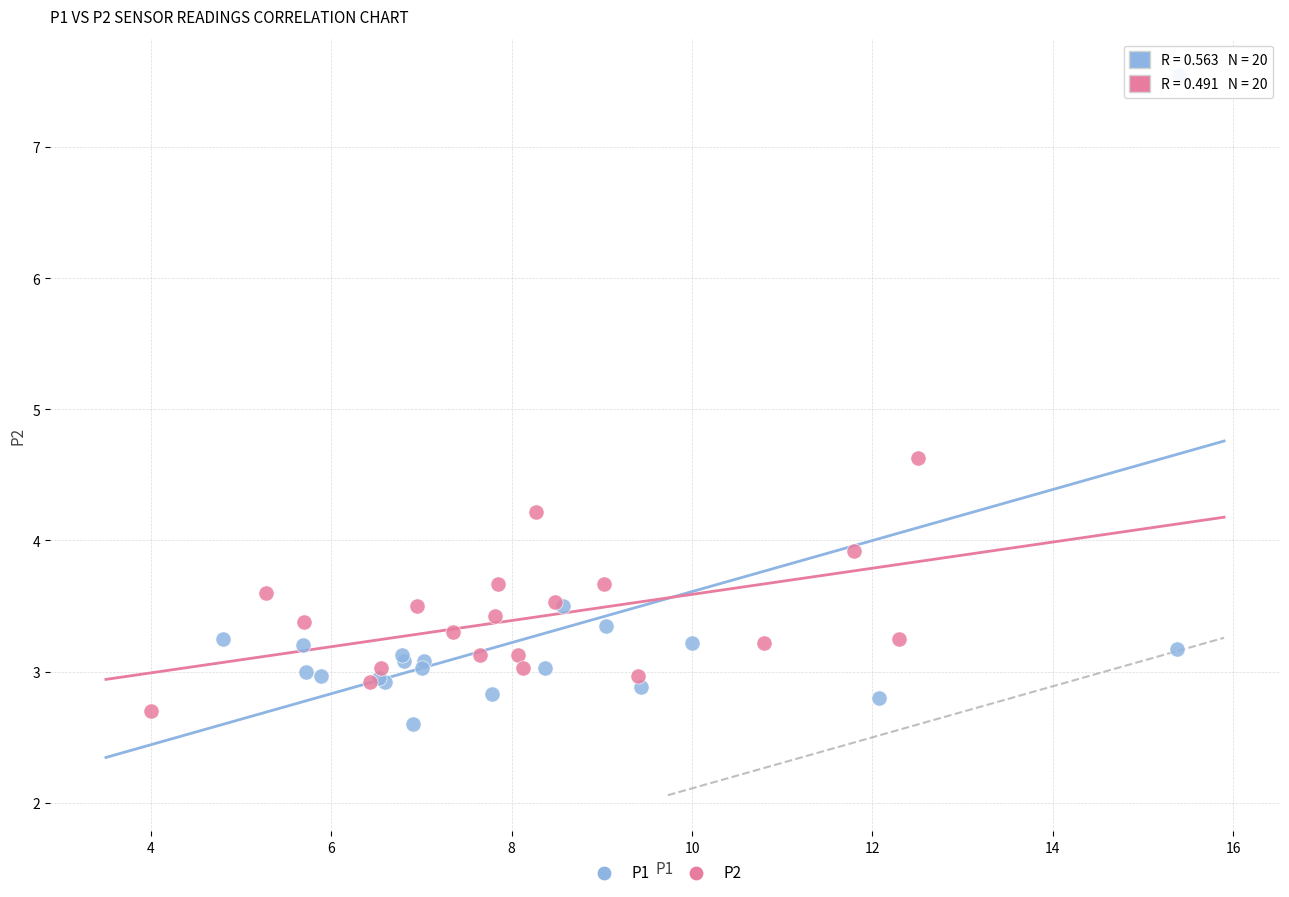

Which series contains the highest Y value?

P1